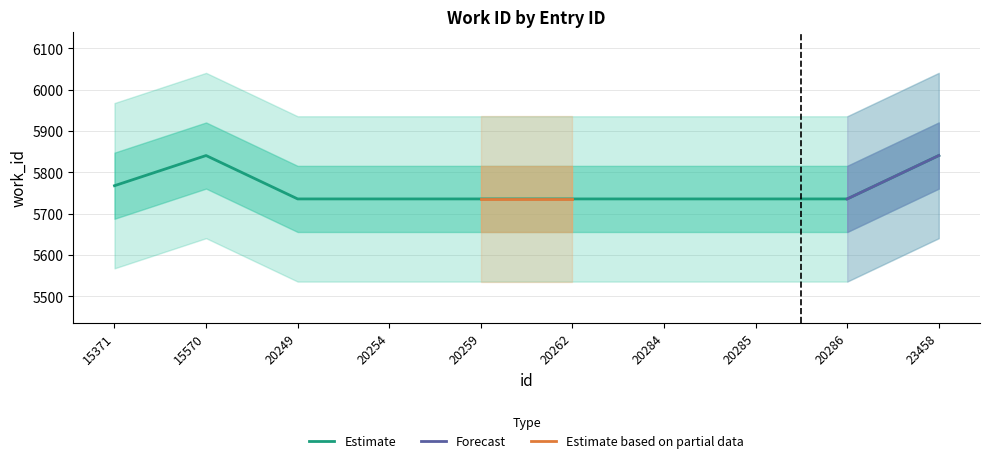

Which category has the highest value across all series?

15570